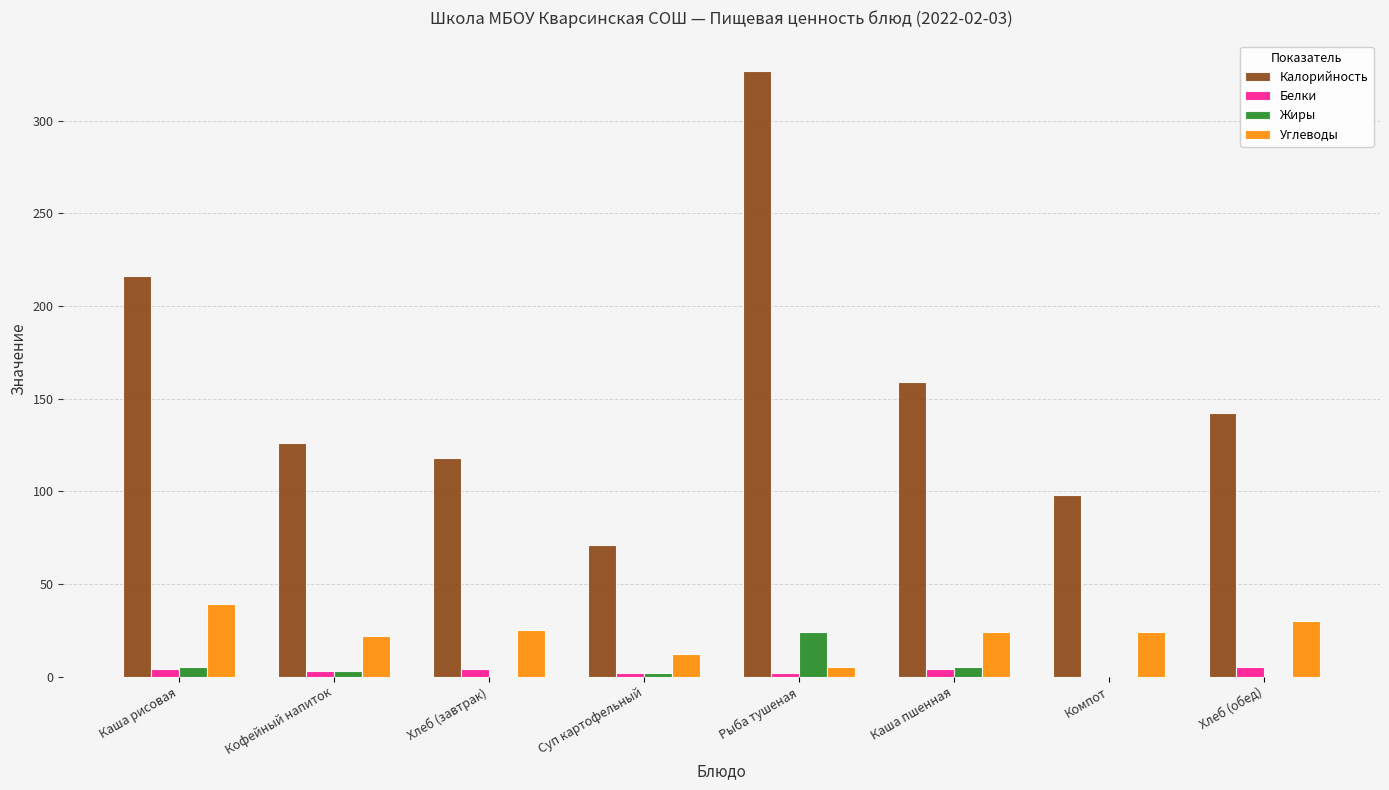

Which series has the largest total across all categories?

Калорийность